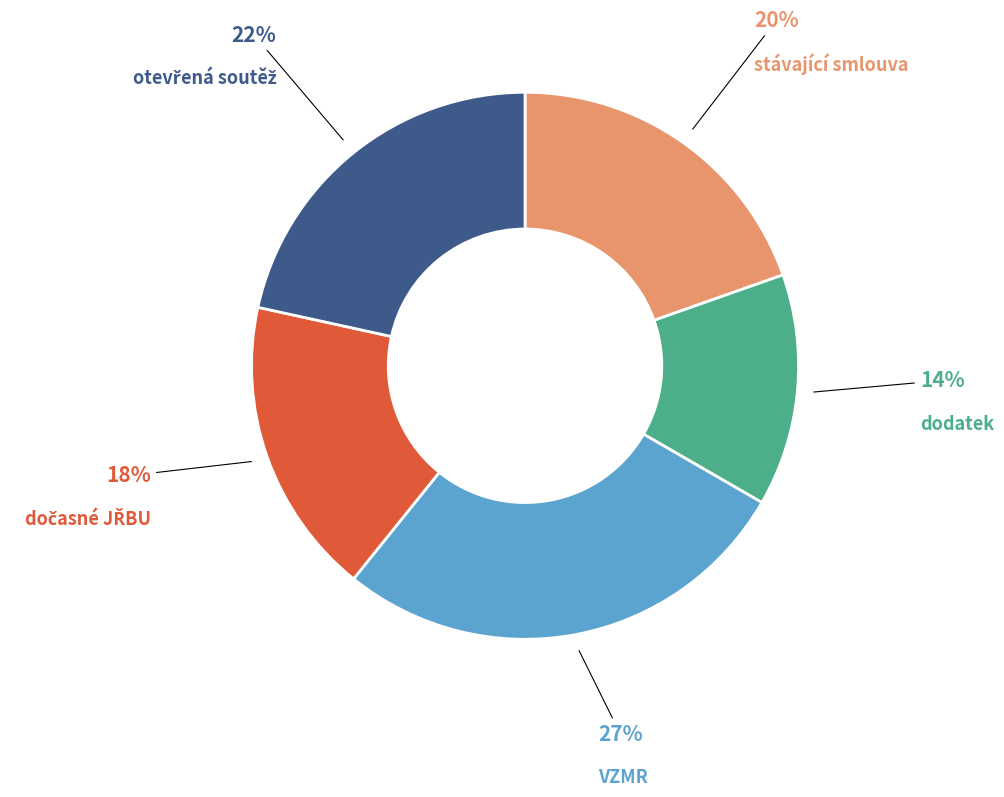

To the nearest percent, what percentage of the pie is stávající smlouva?

20%